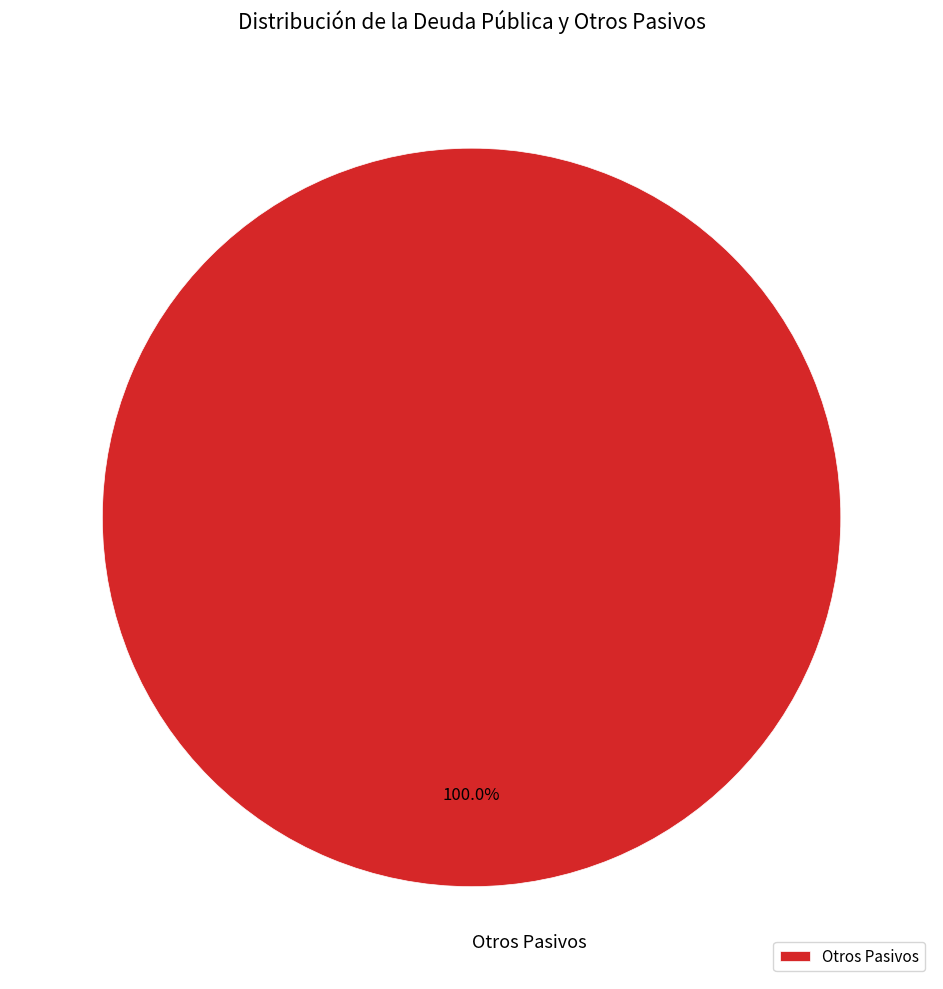

Does Otros Pasivos account for over 50% of the chart?

Yes